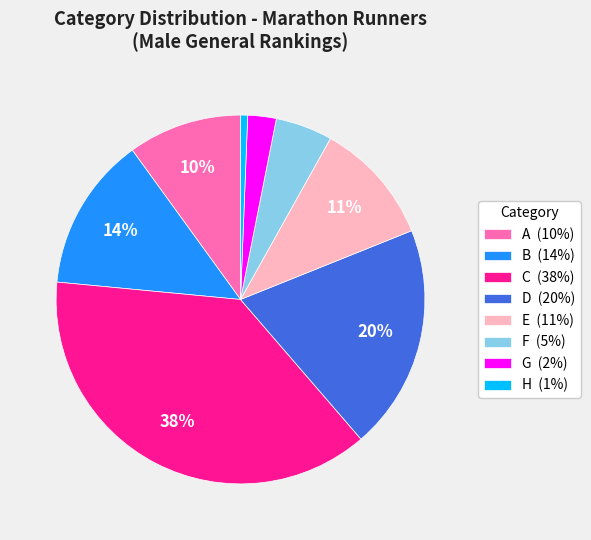

Combined, do F (5%) and C (38%) account for over 50%?

No